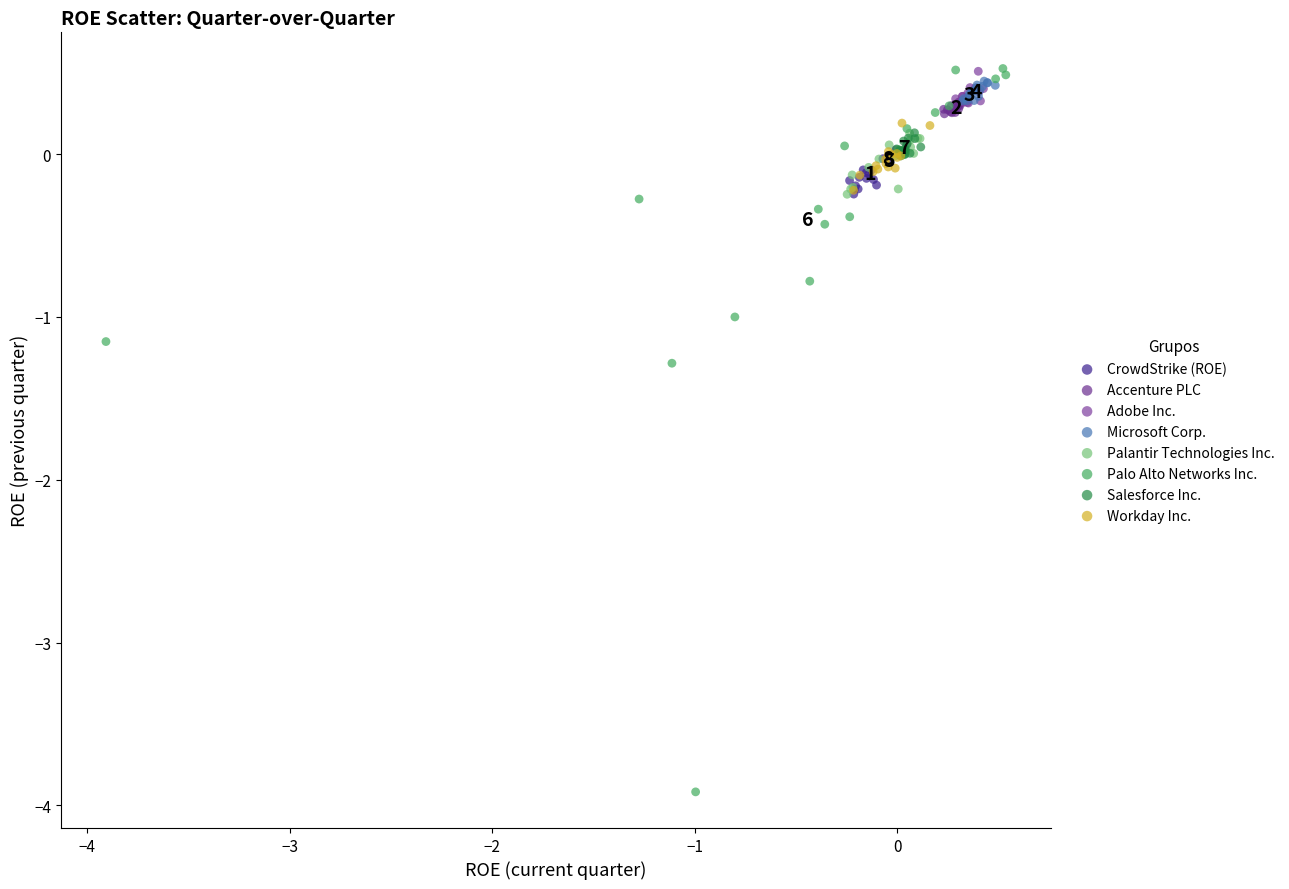

Which series reaches the minimum Y coordinate?

Palo Alto Networks Inc.